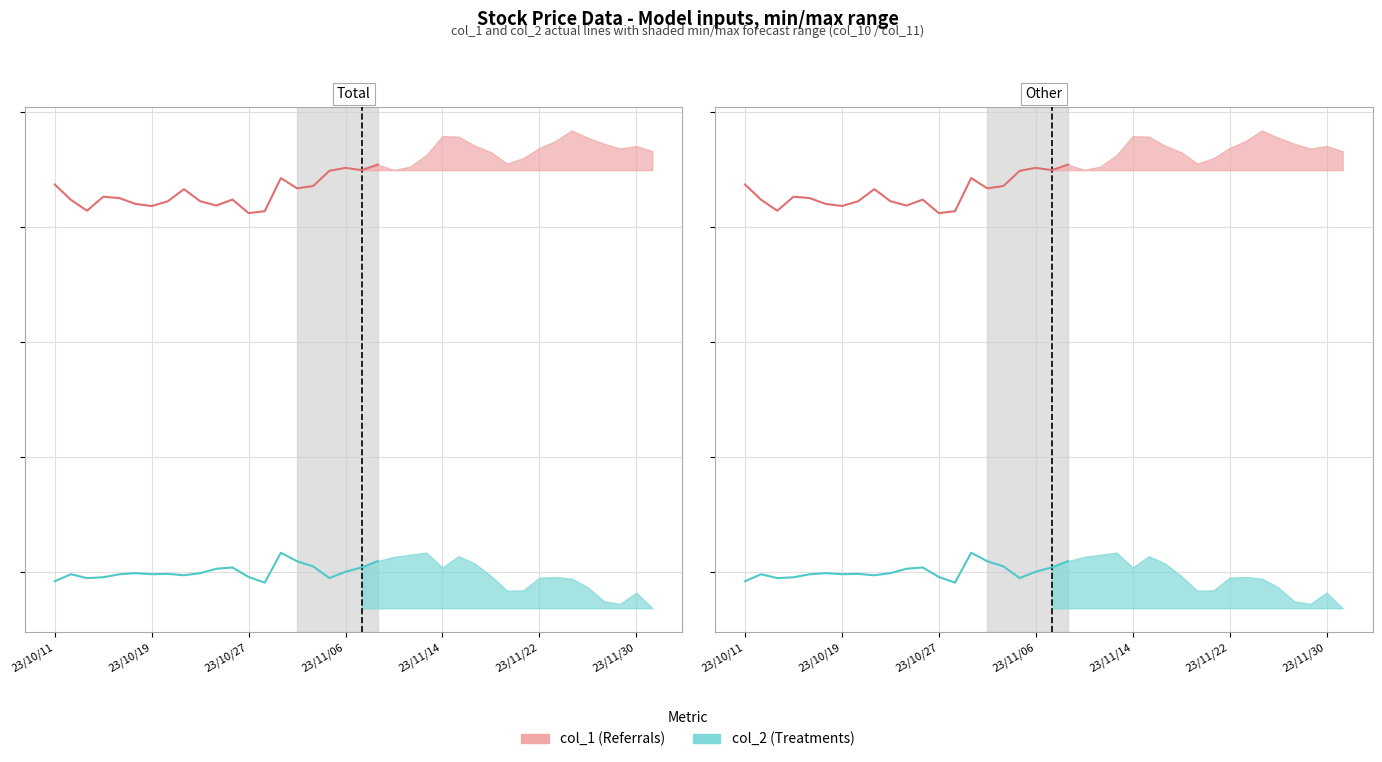

True or false: col_1 and col_2 intersect in this chart.

False